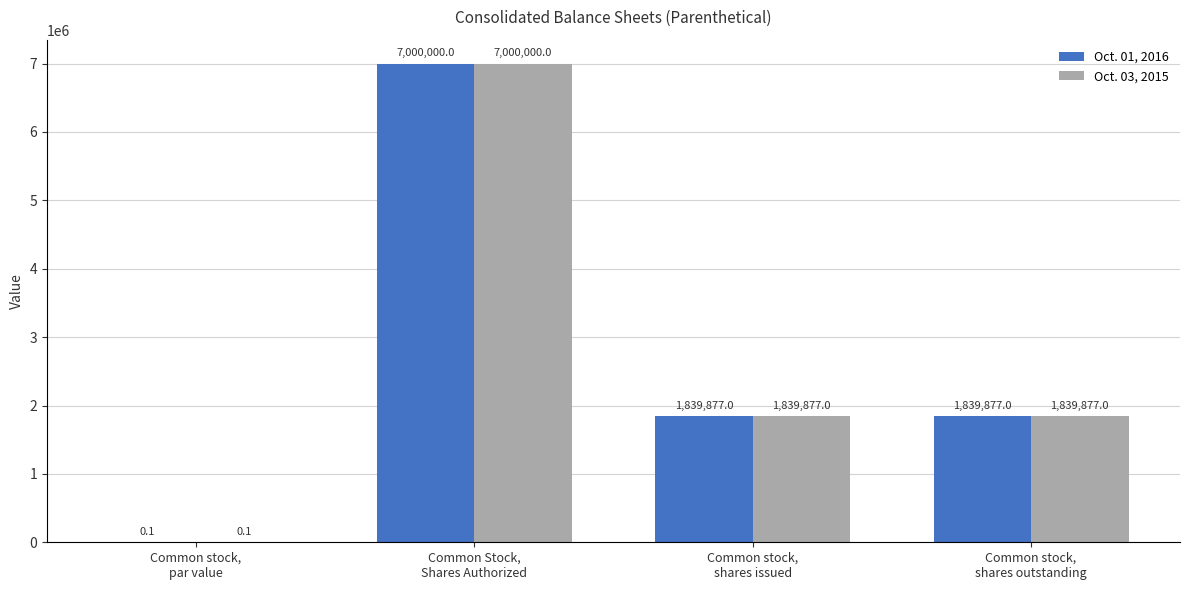

How many Oct. 01, 2016 values are between 1839877 and 7000000?

3